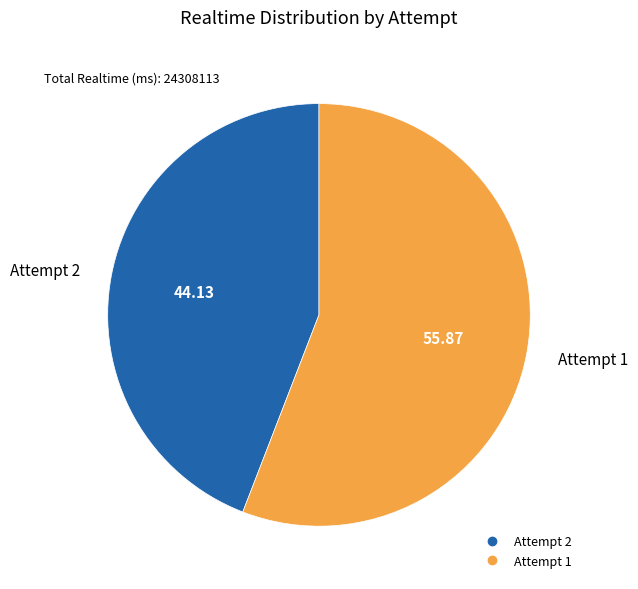

Is there a majority slice in this chart?

Yes